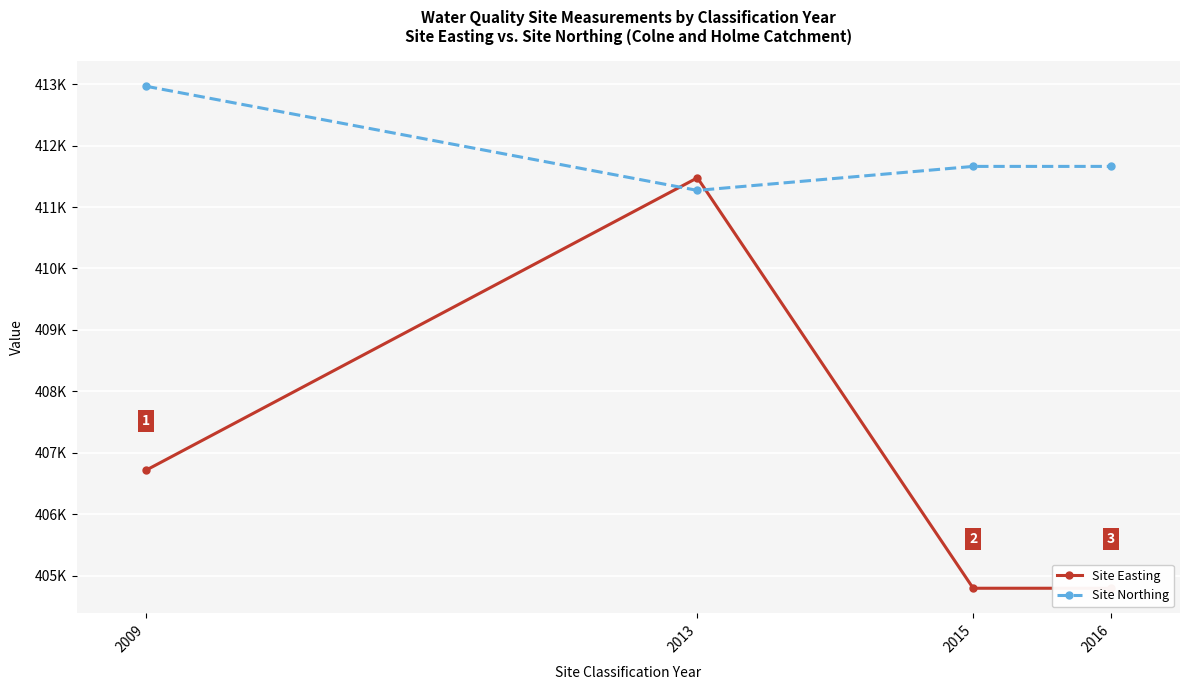

Is this an area chart (filled region under the line)?

No